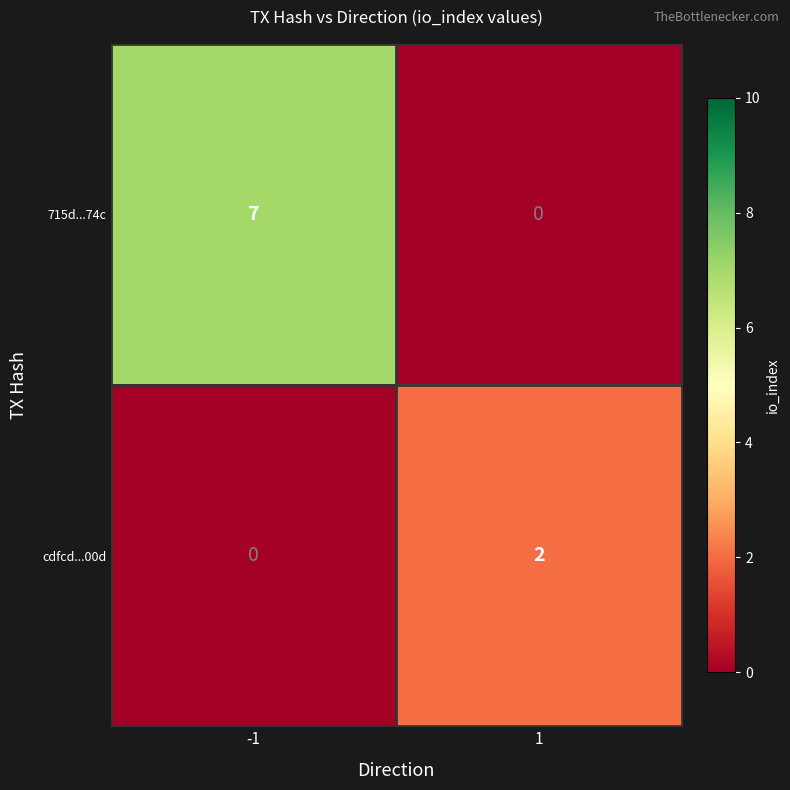

What is the difference between the maximum and minimum values in the 715d...74c series?

7